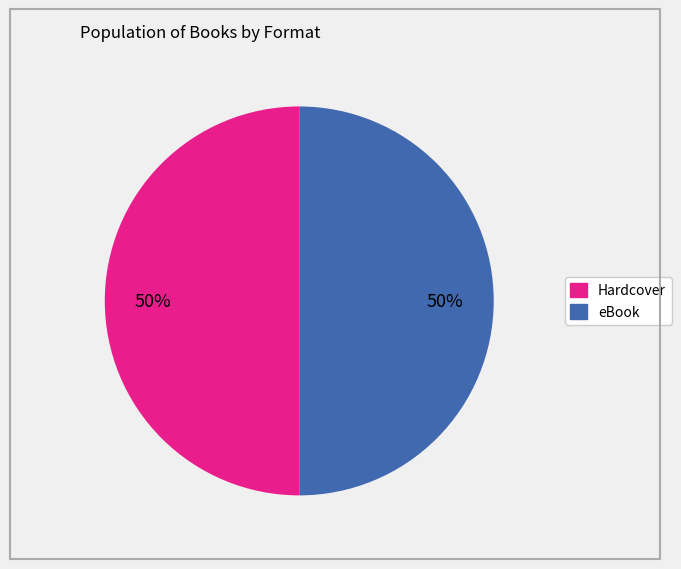

To the nearest percent, what is the average slice percentage?

50%